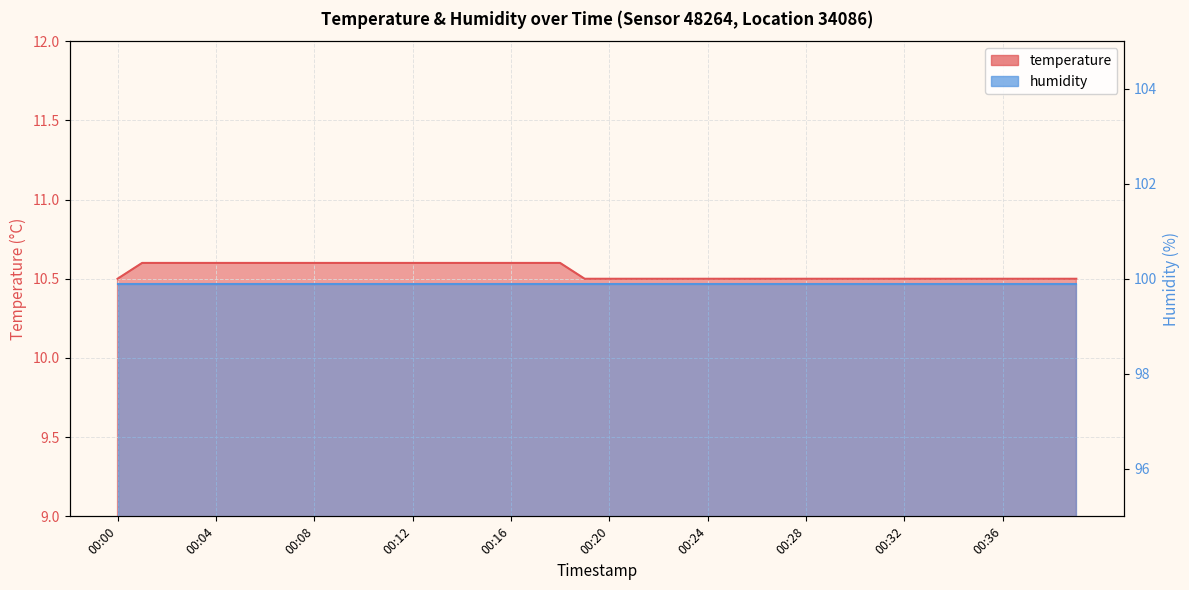

At which category does the chart reach its minimum across all series?

00:00